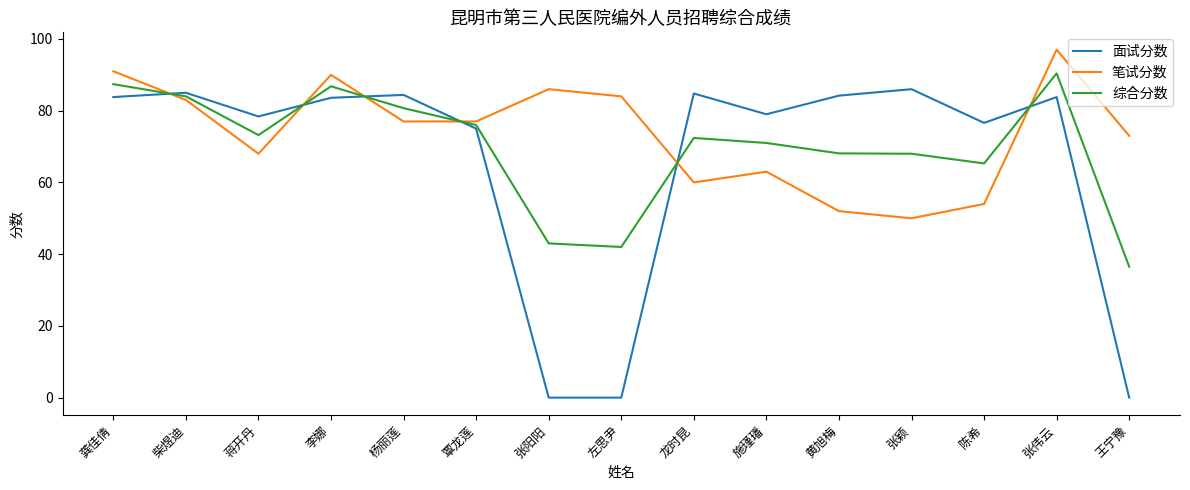

What are all the series names shown in the legend?

面试分数, 笔试分数, 综合分数